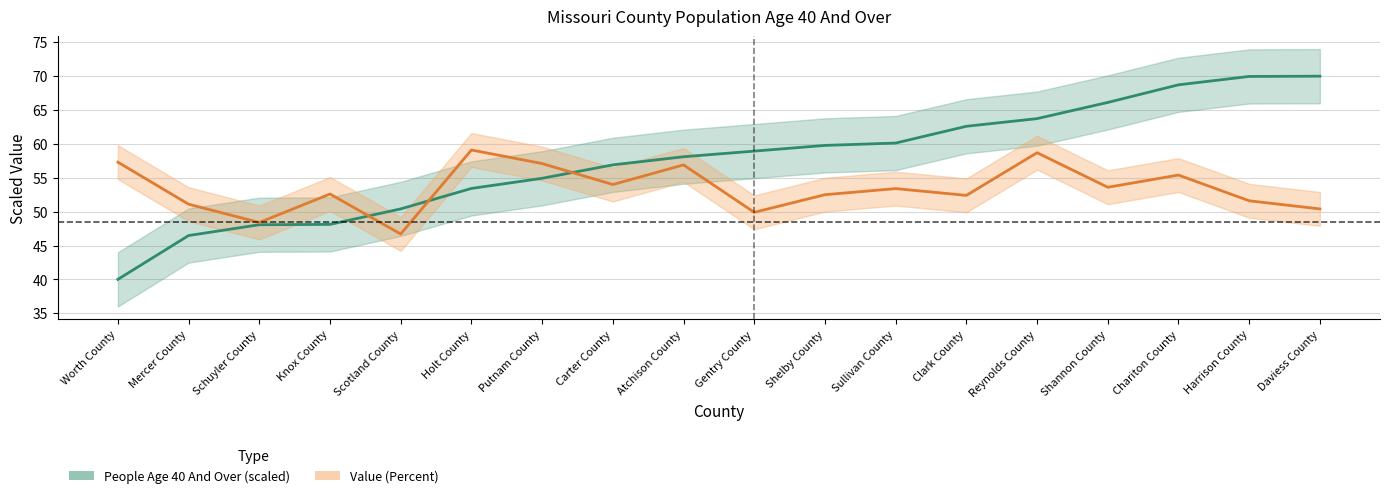

What is the smallest value displayed?

40.0